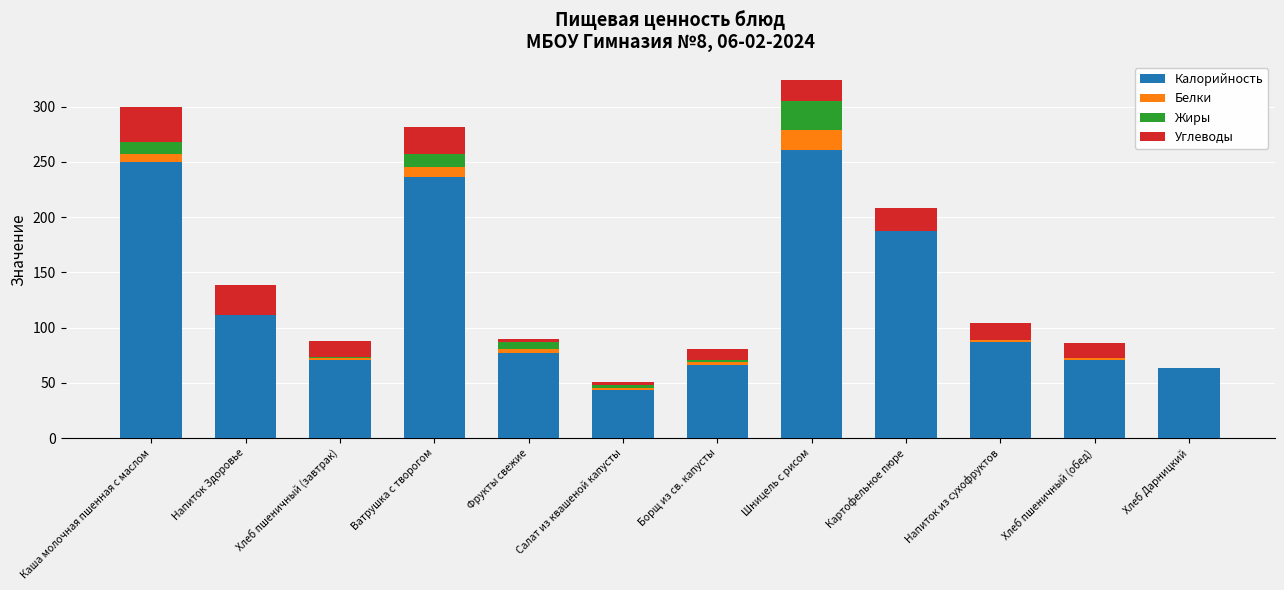

What is the maximum value for Калорийность?

261.0